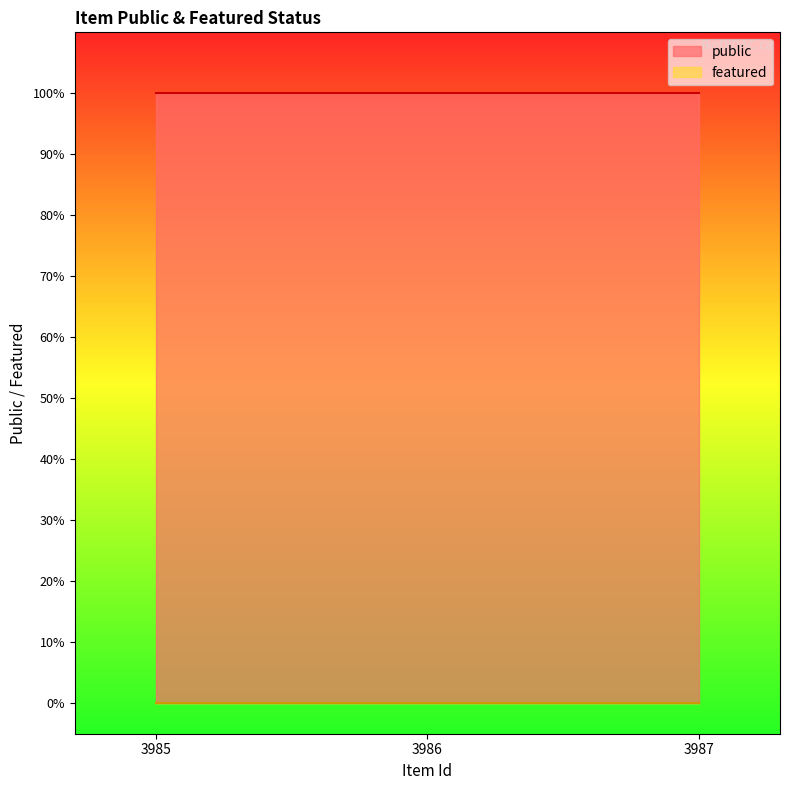

What are all the series names shown in the legend?

public, featured